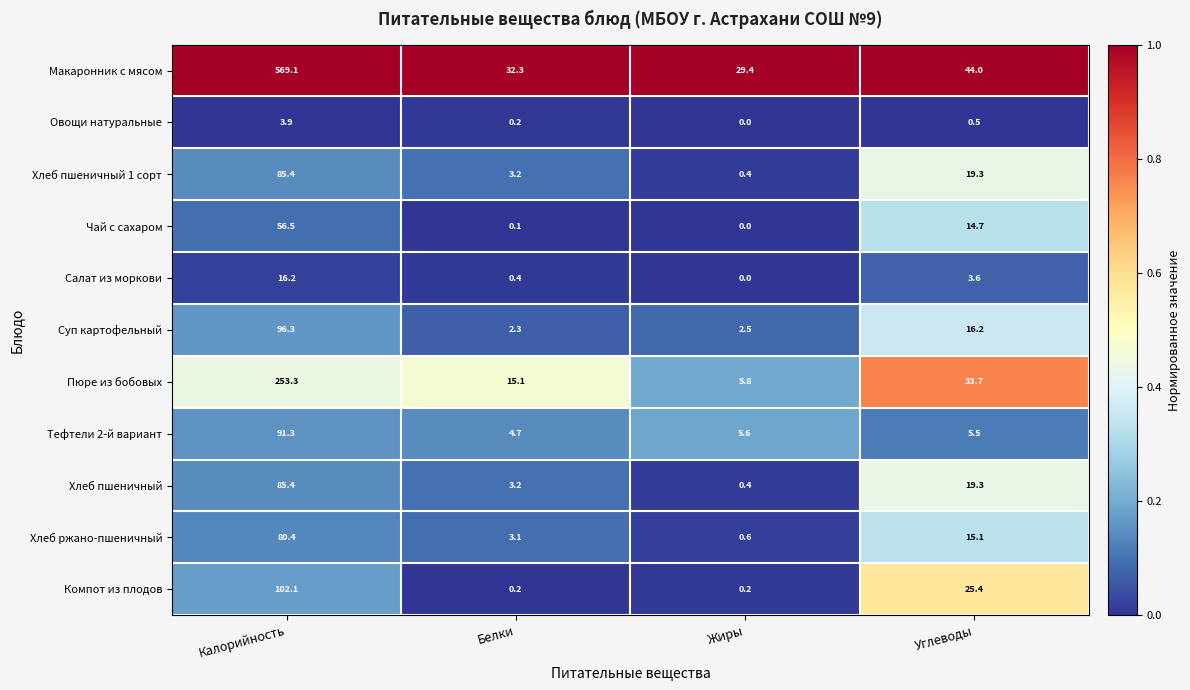

What is the difference between the maximum and minimum values in the Пюре из бобовых series?

247.5